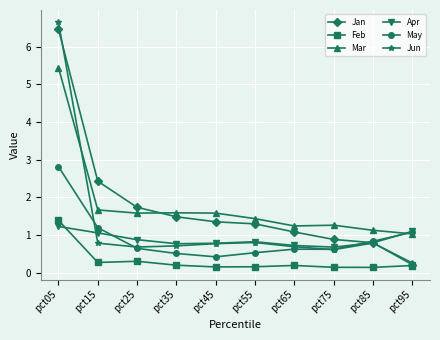

What is the value of the Jun point at the 8th from the left?

0.6